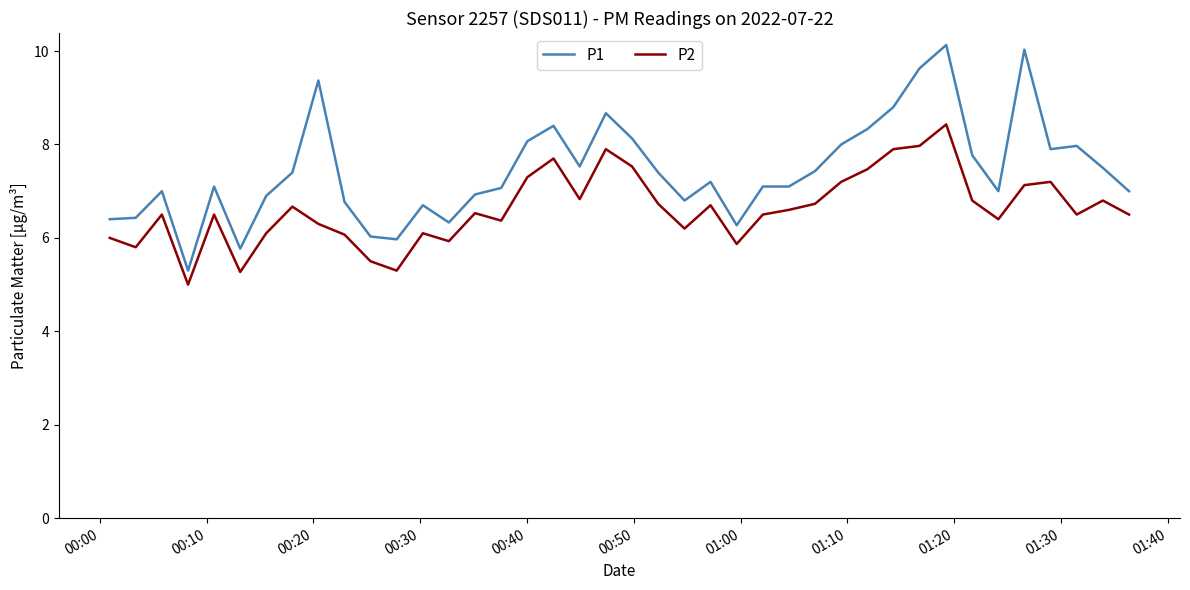

What is the difference between the second highest and second lowest values in the P1 series?

4.3